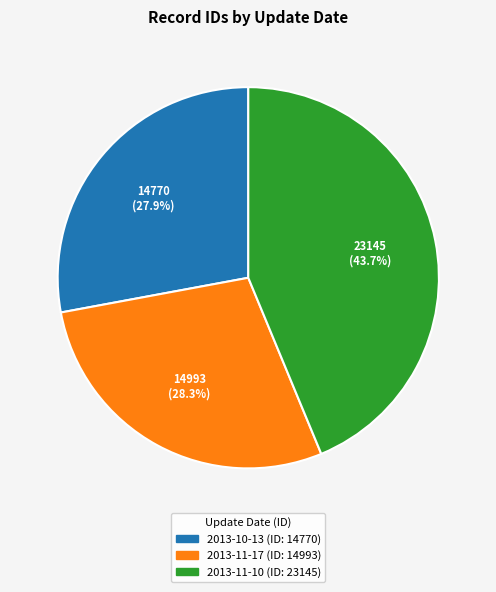

Between 2013-11-17 and 2013-11-10, which is larger?

2013-11-10